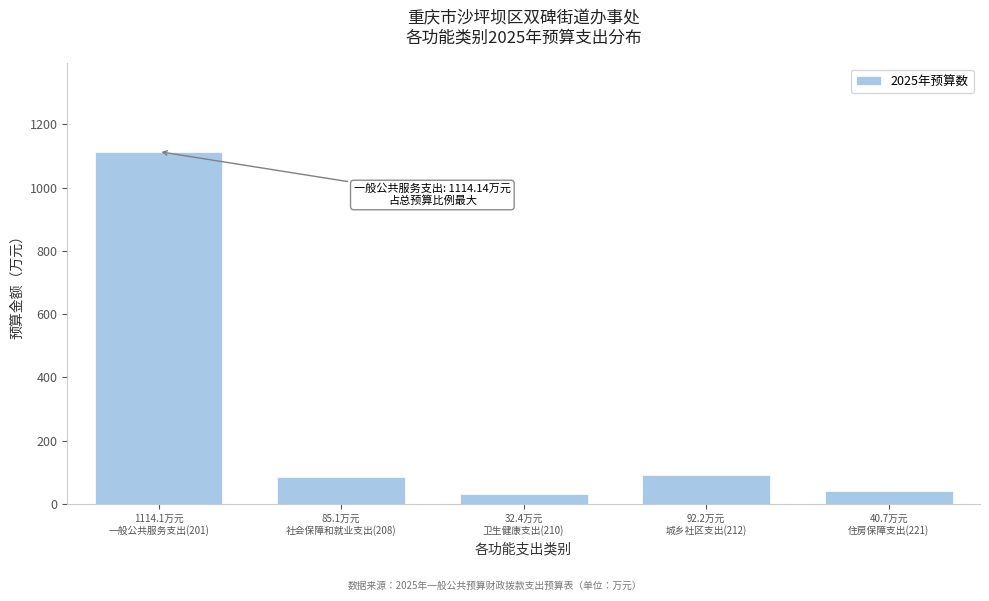

Reading left to right, transcribe all the data shown in this chart.

1114.1	85.1	32.4	92.2	40.7